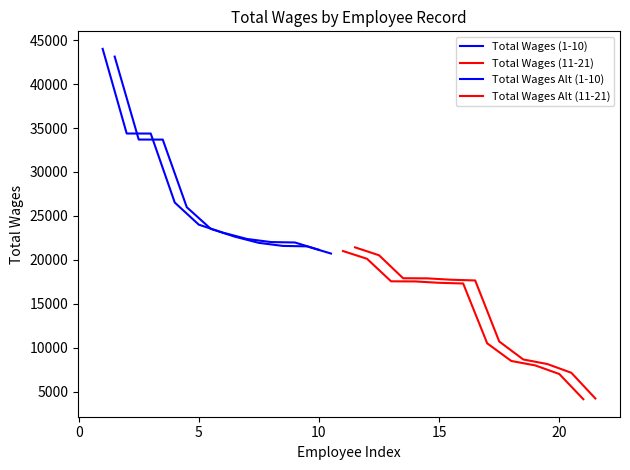

What is the difference between the maximum and second lowest values?

37011